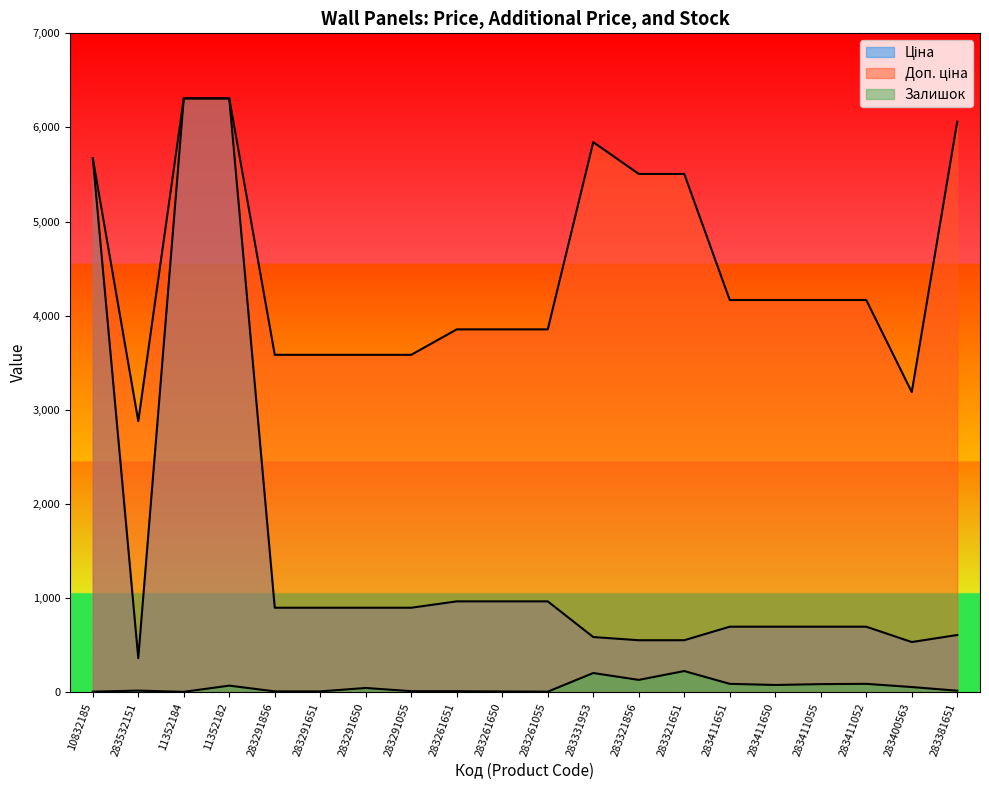

Rank the categories by Ціна value from lowest to highest.

283532151, 283400563, 283321856, 283321651, 283331953, 283381651, 283411651, 283411650, 283411055, 283411052, 283291856, 283291651, 283291650, 283291055, 283261651, 283261650, 283261055, 10832185, 11352184, 11352182